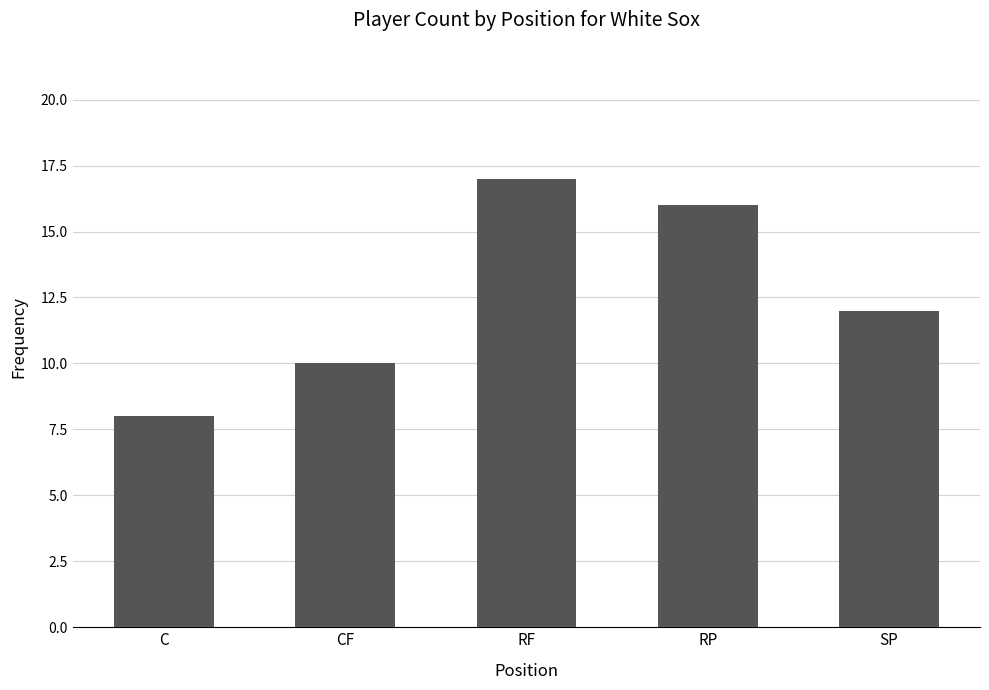

How many distinct data groups are displayed?

1